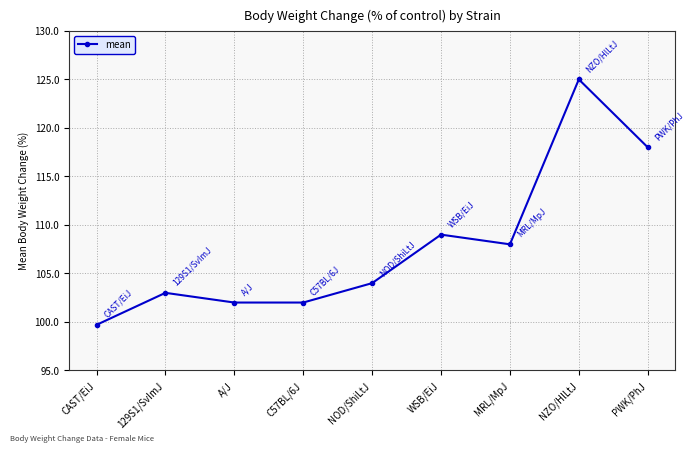

Reading left to right, transcribe all the data shown in this chart.

99.7	103.0	102.0	102.0	104.0	109.0	108.0	125.0	118.0